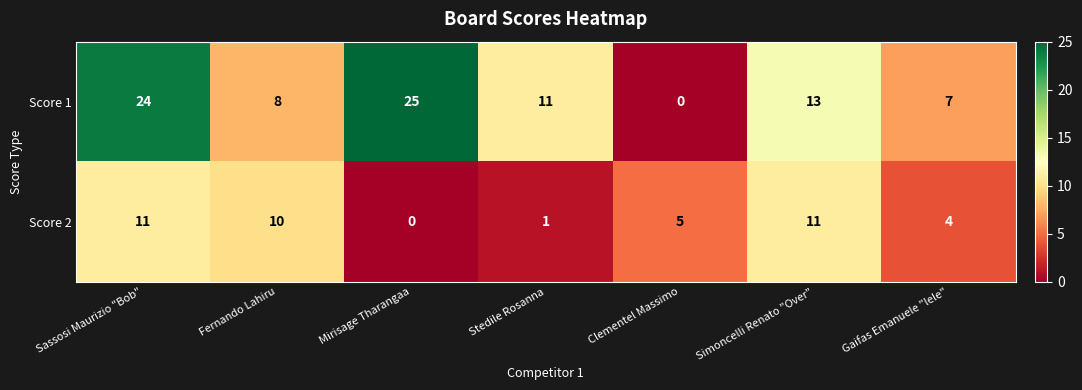

What is the total value across all series at Clementel Massimo?

5